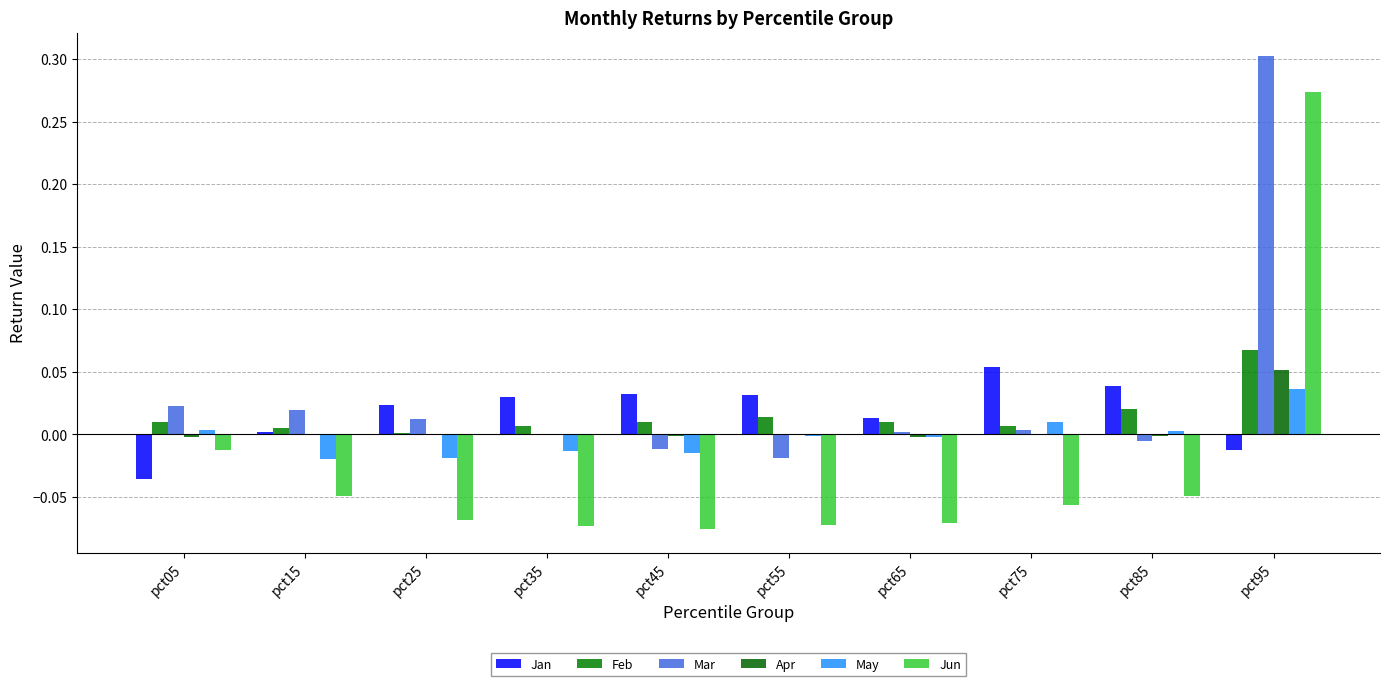

List the series in order of their peak value, highest first.

Mar, Jun, Feb, Jan, Apr, May